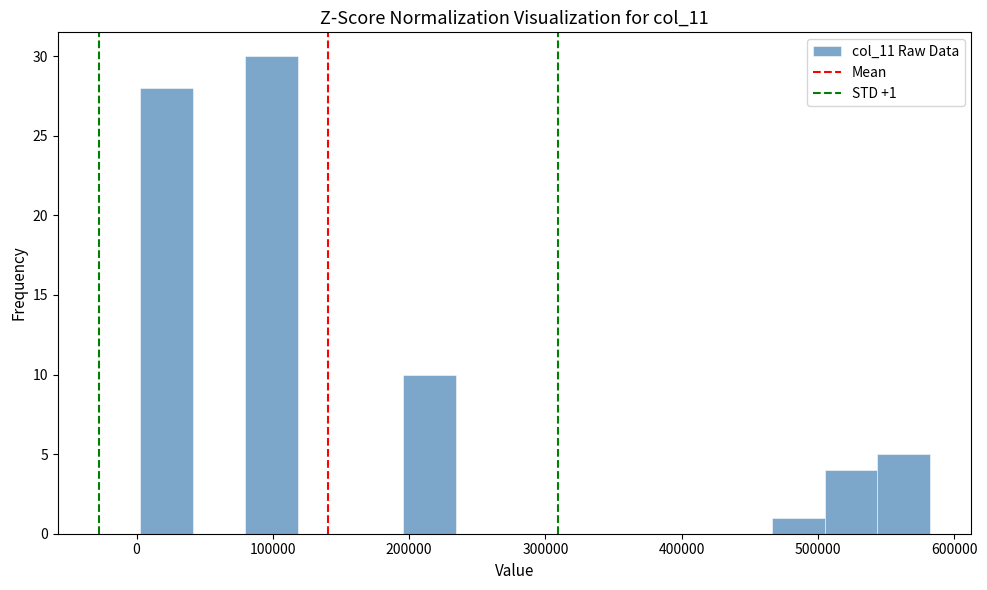

Around what value on the x-axis is the tallest bar? Give the approximate position of its centre, as read against the axis.

100000